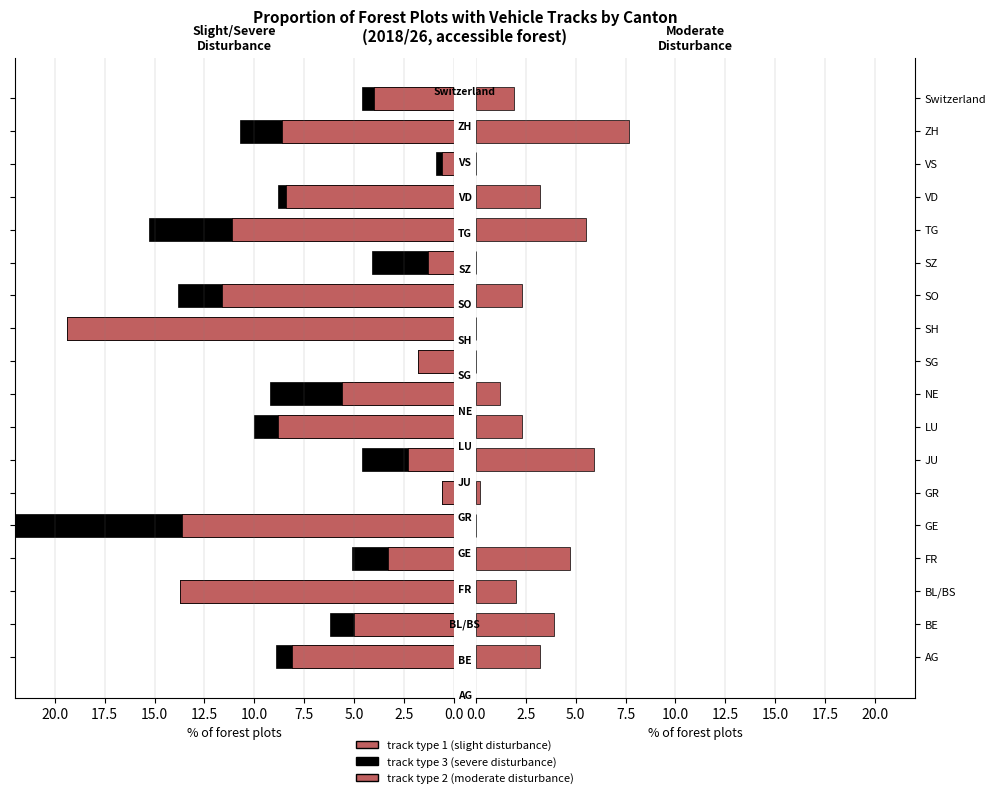

At how many categories does at least one series exceed 11?

5